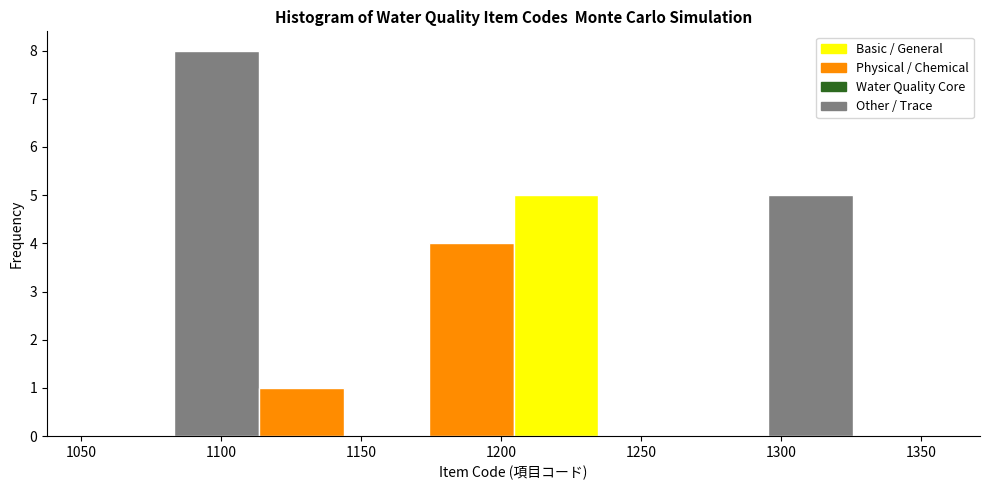

Which range on the x-axis has the tallest bar?

1085 to 1115